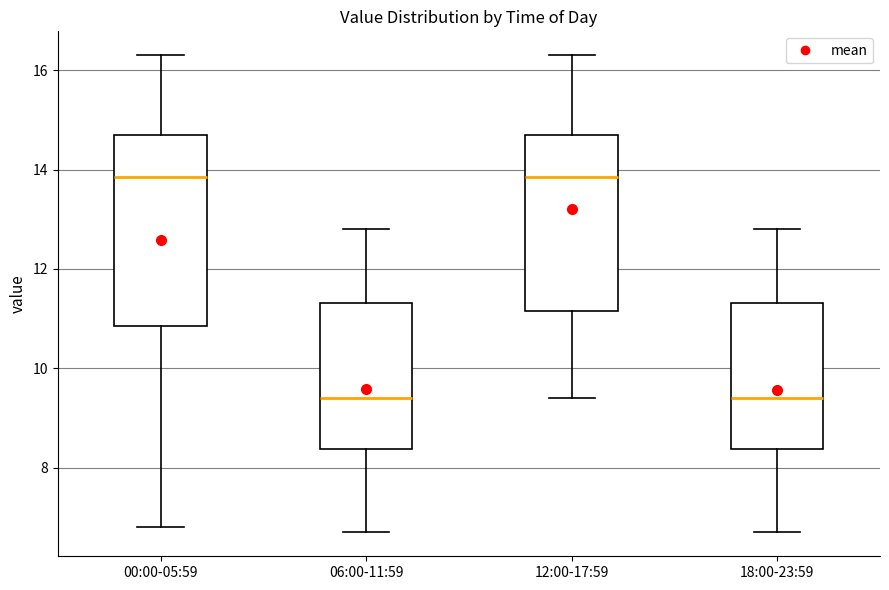

Where is the upper edge of the box for 06:00-11:59 on the y-axis? The values are not printed on the chart, so give them approximately, as read against the axis.

11.4